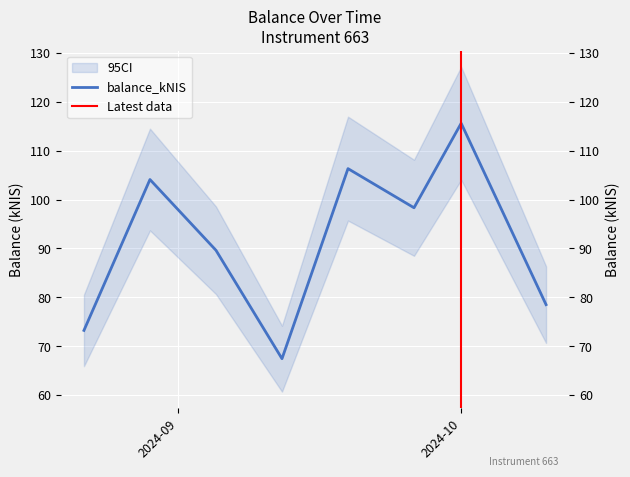

What is the ratio of the value at 2024-09-05 to the value at 2024-09-12?

1.3